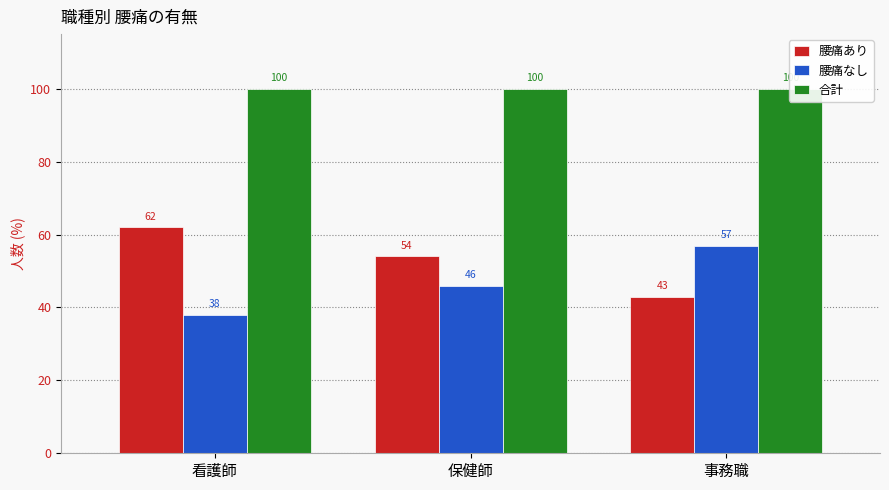

What is the label of the 3rd bar from the left?

事務職